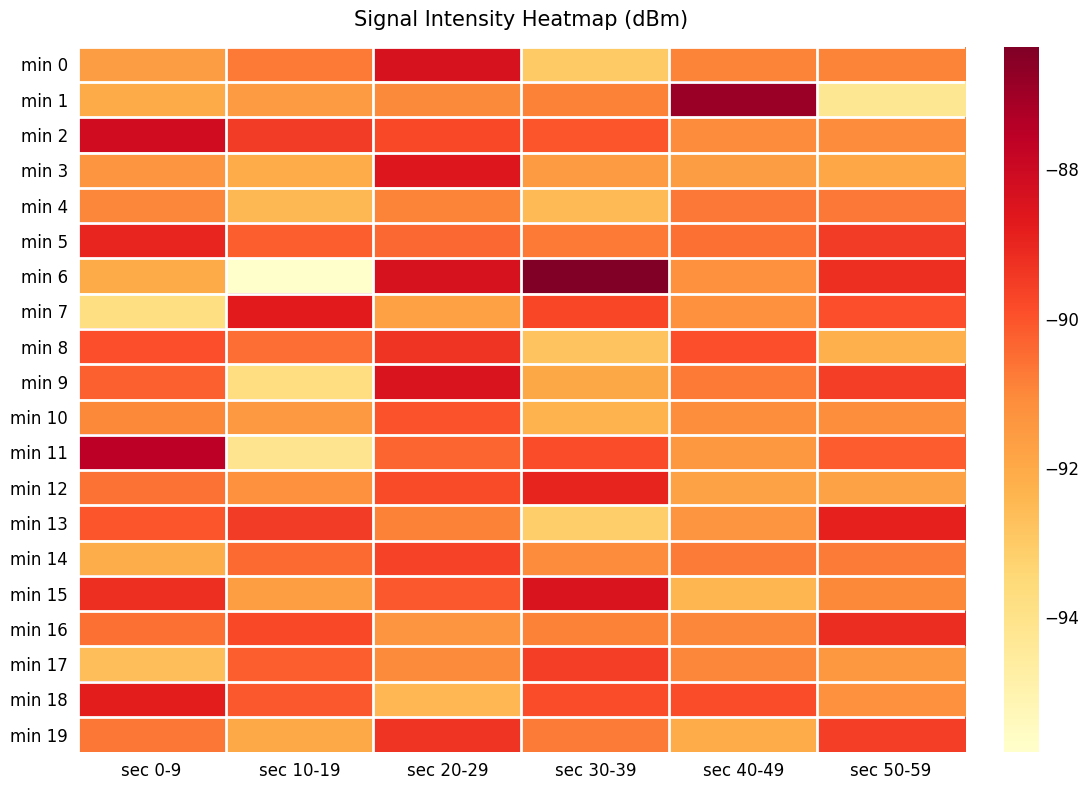

What is the total value across all series at sec 10-19?

-1825.9